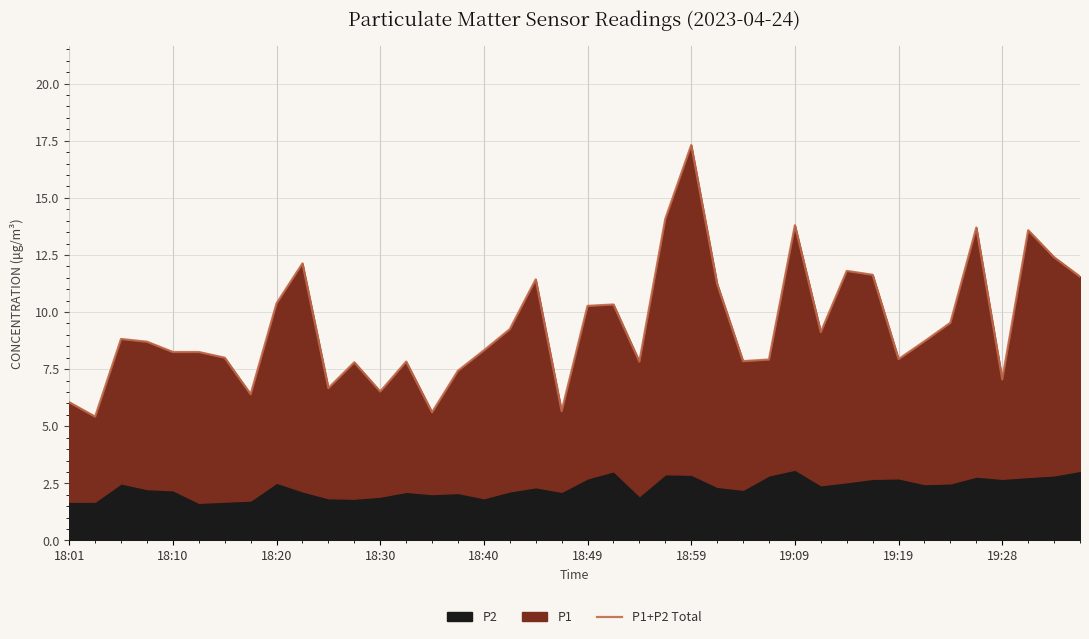

Approximately how many times larger is the value at 33 compared to 17?

0.9